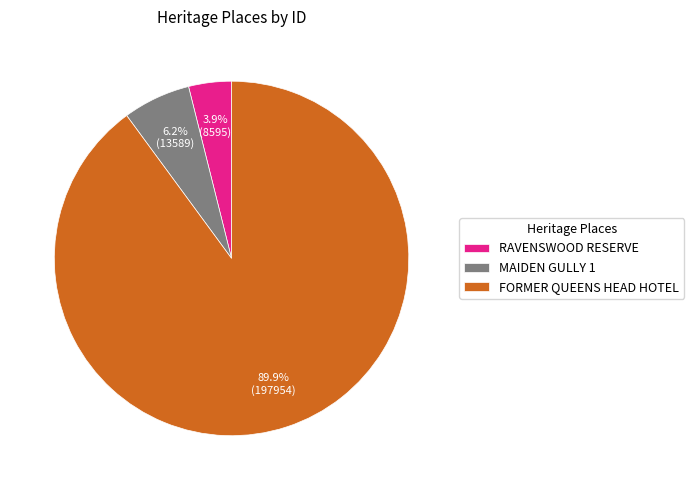

How many slices are in this pie chart?

3